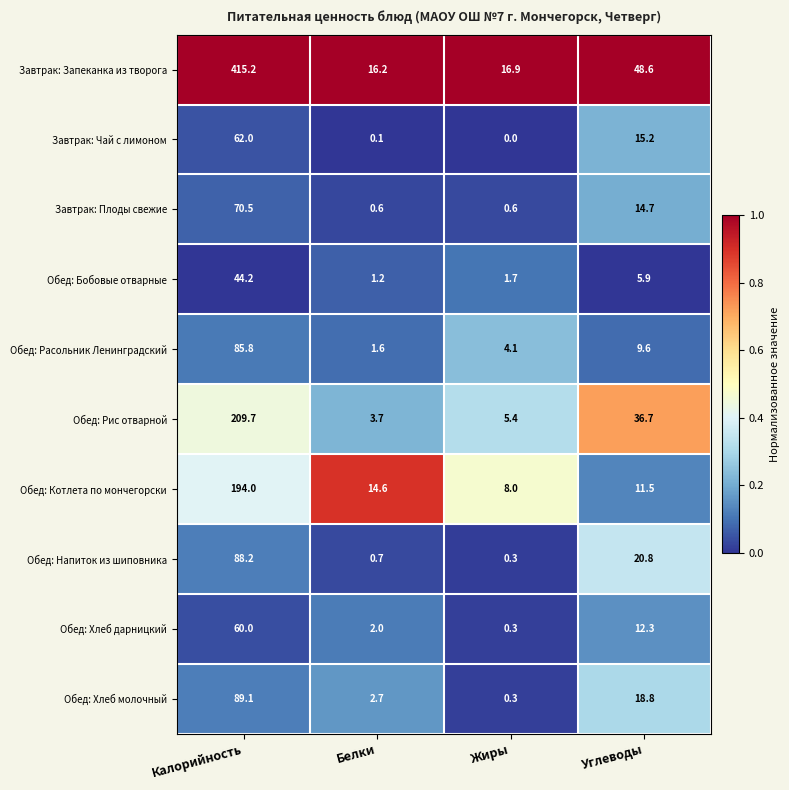

True or false: Завтрак: Запеканка из творога has a value of 121.2 at Калорийность.

False